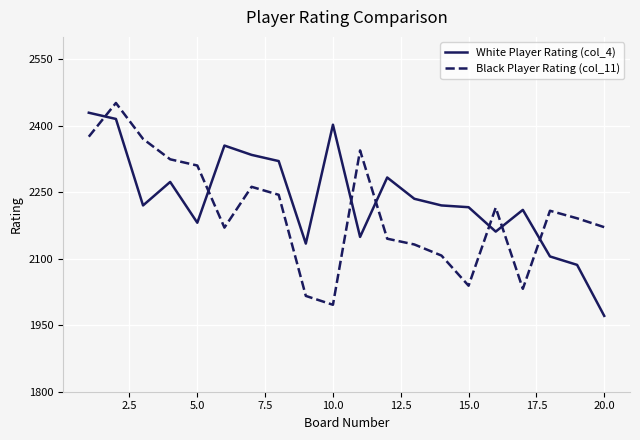

What is the difference between the maximum and minimum values in the White Player Rating (col_4) series?

458